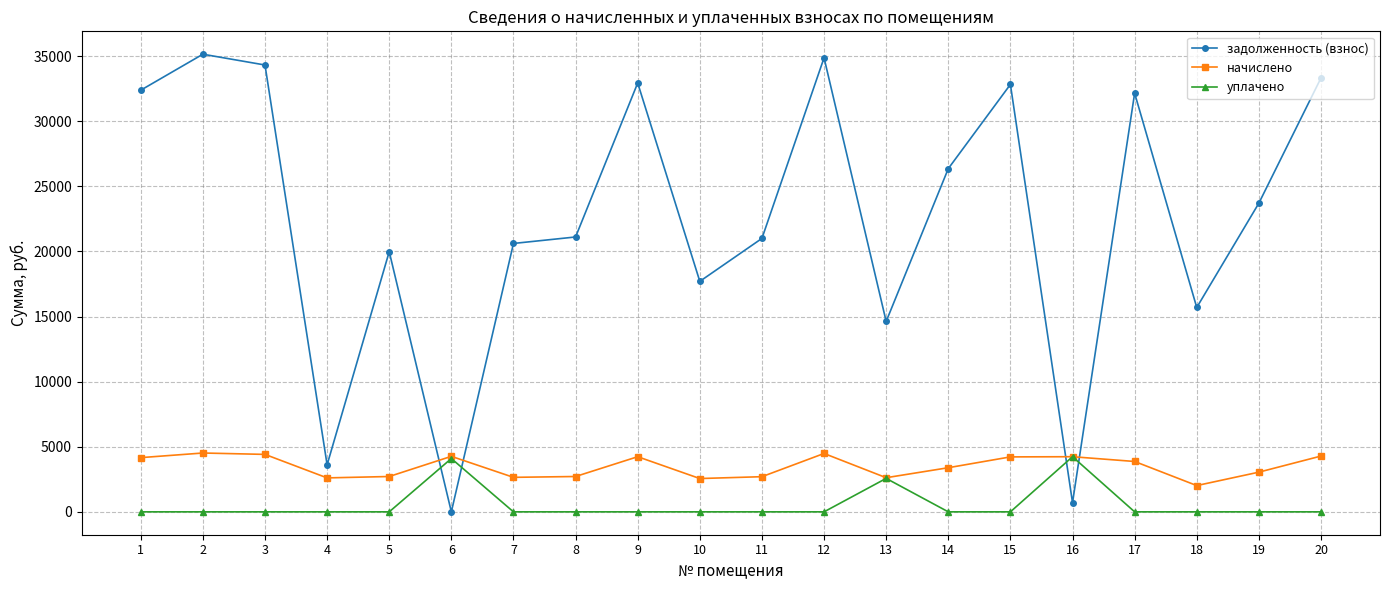

True or false: начислено has a value of 2713.7 at 5.

True